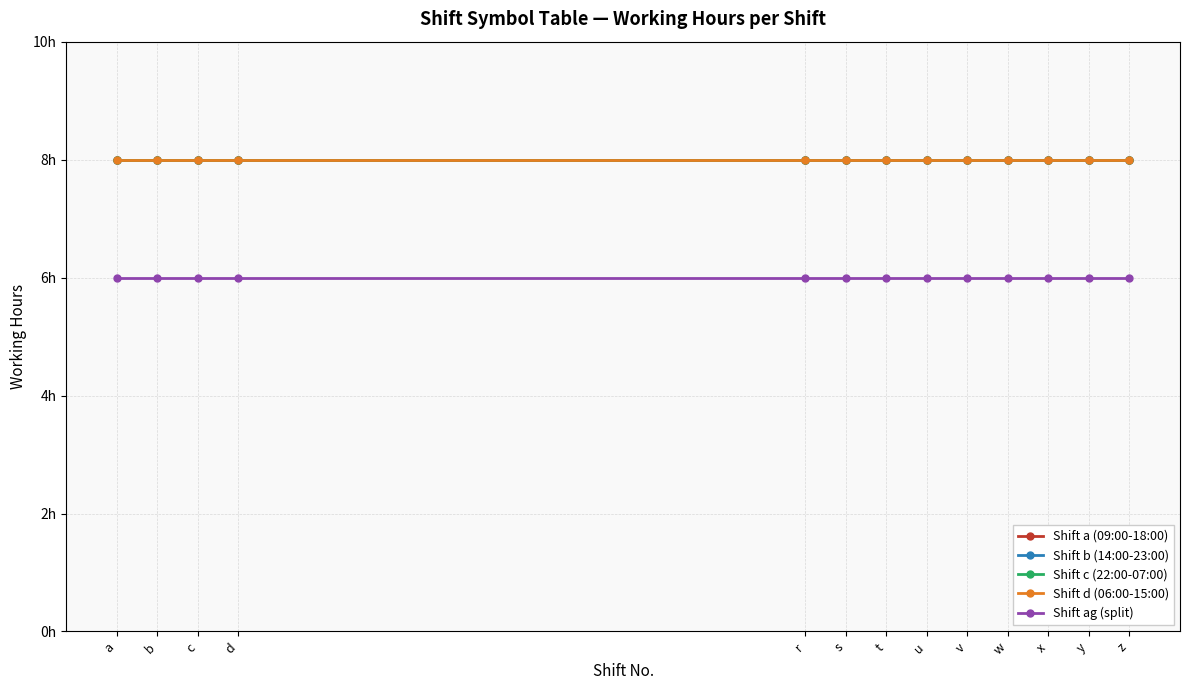

Which series has the largest range (max minus min)?

Shift a (09:00-18:00)